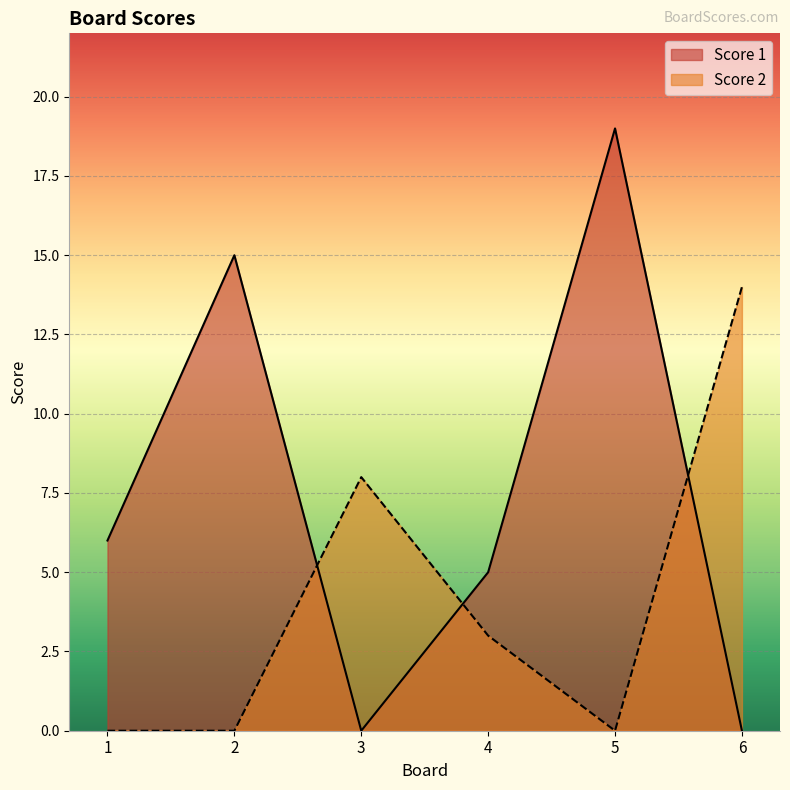

What is the difference between the highest and lowest values at 5?

19